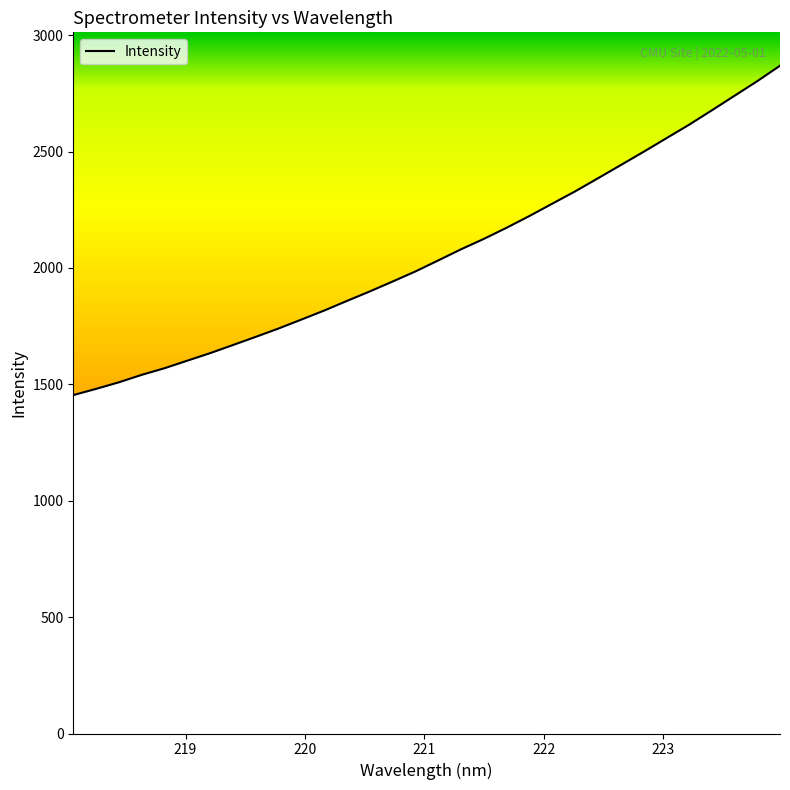

What is the smallest value displayed?

1453.8